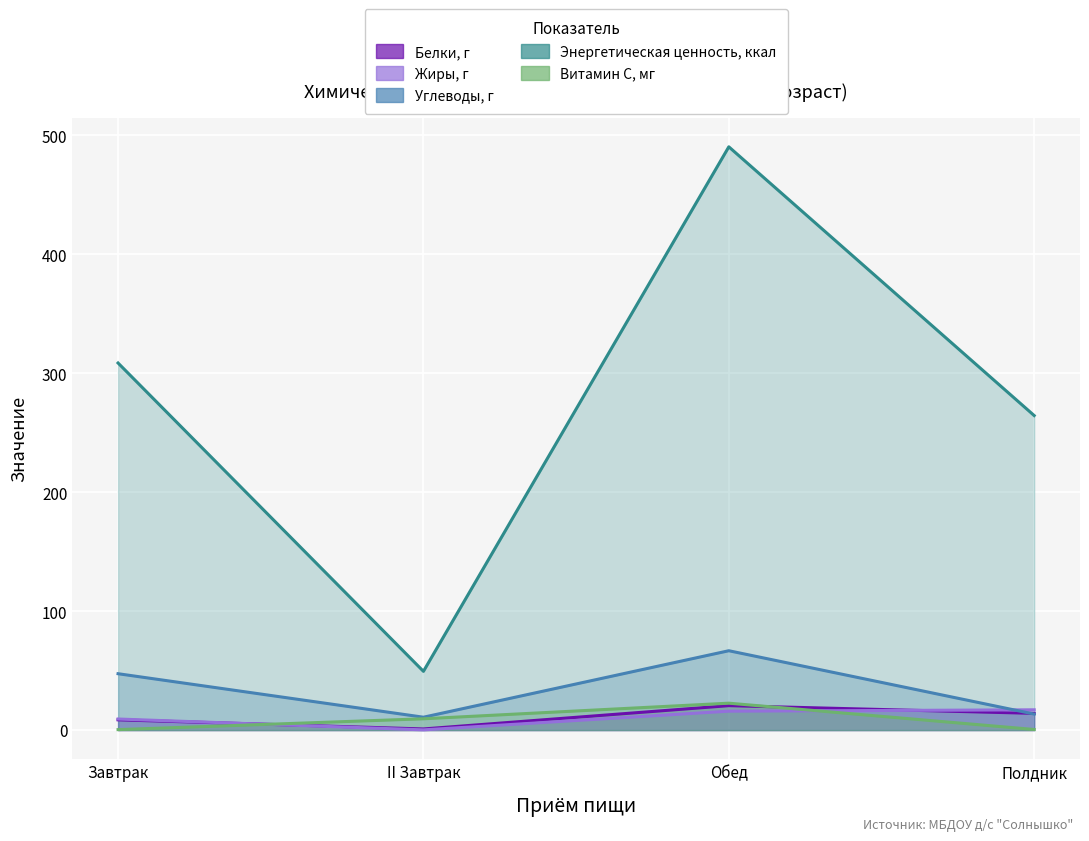

At which label does Жиры, г reach its peak?

Полдник